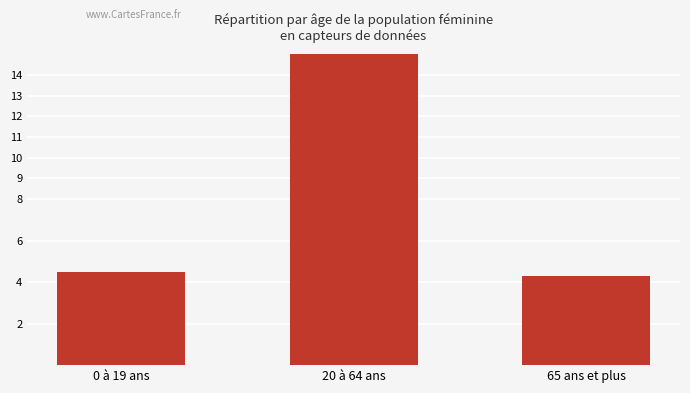

Which label corresponds to the smallest value in the chart?

65 ans et plus